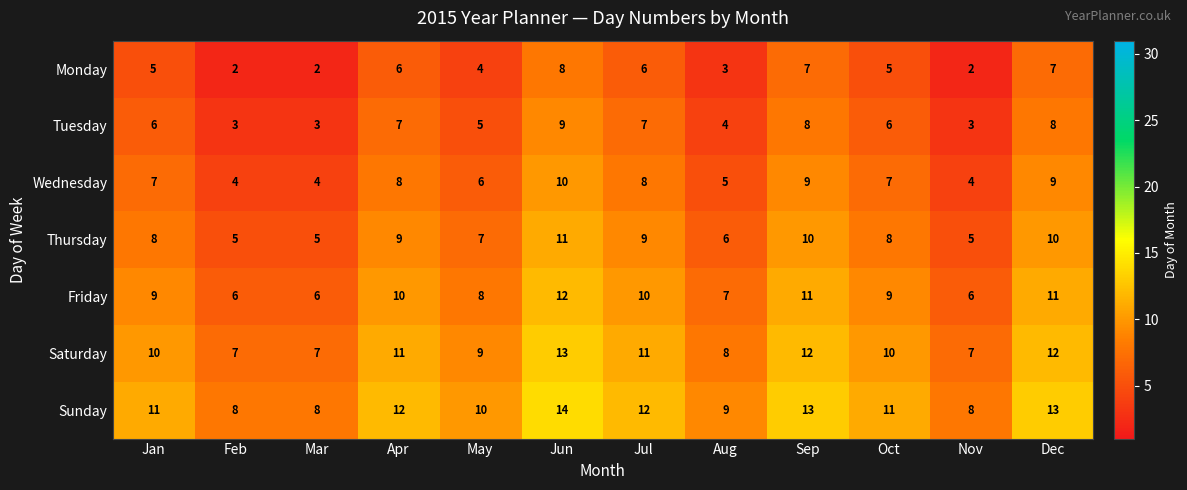

What is the maximum value for Friday?

12